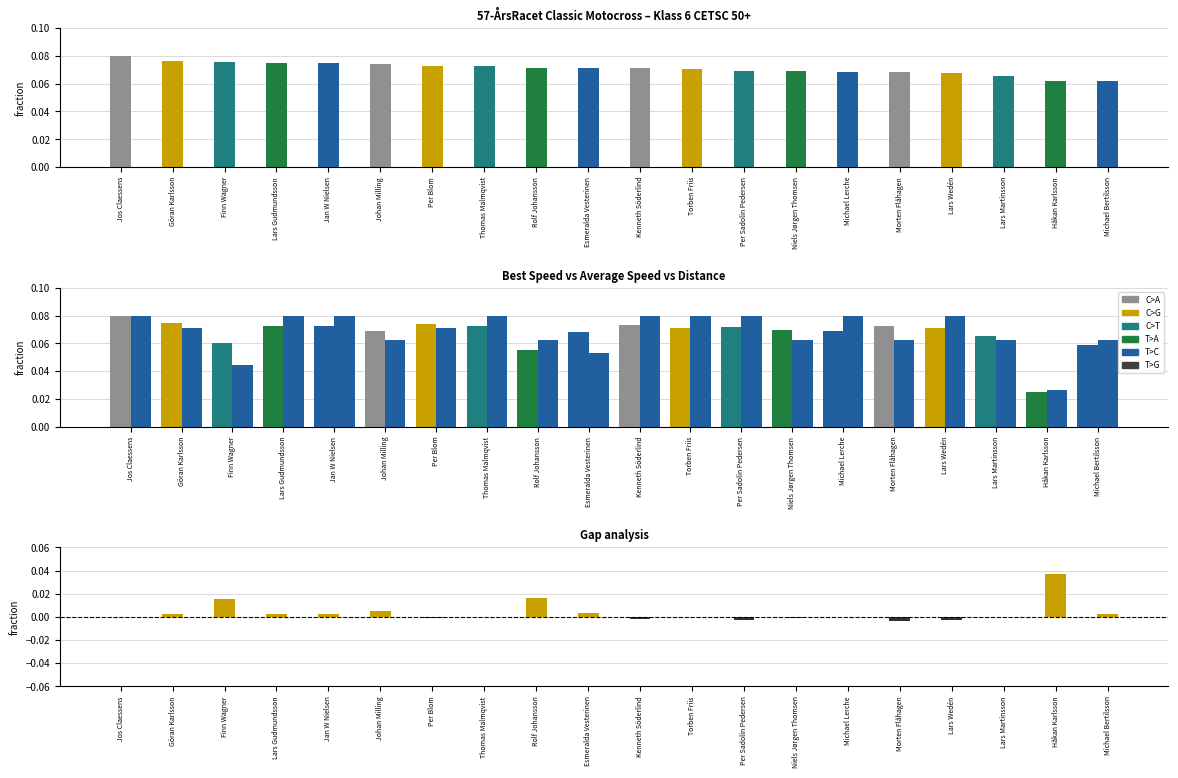

Which category has the lowest value in the Gap (Best-Avg Speed) series?

Morten Flåhagen